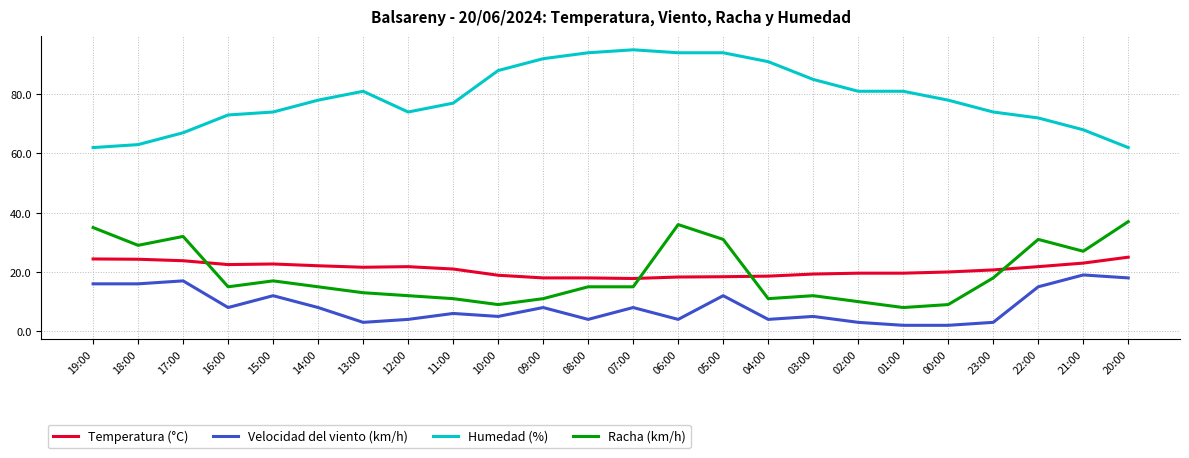

What is the difference between the maximum and minimum values in the Temperatura (°C) series?

7.2